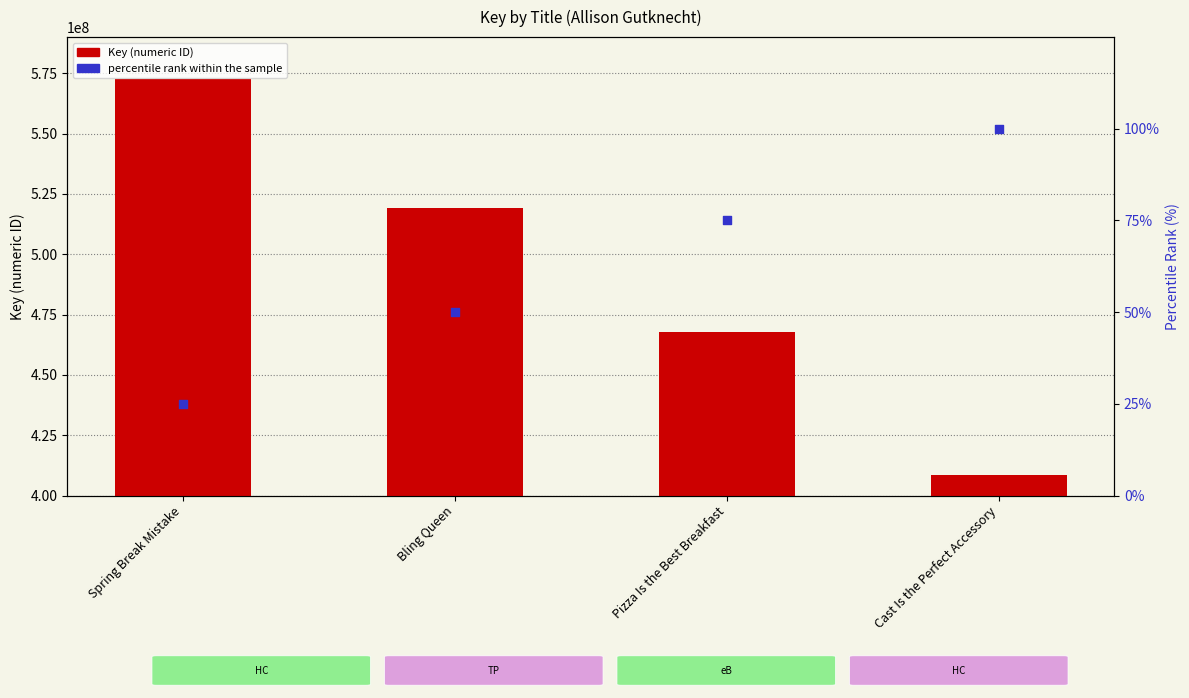

At which category is the sum across all series the highest?

Spring Break Mistake